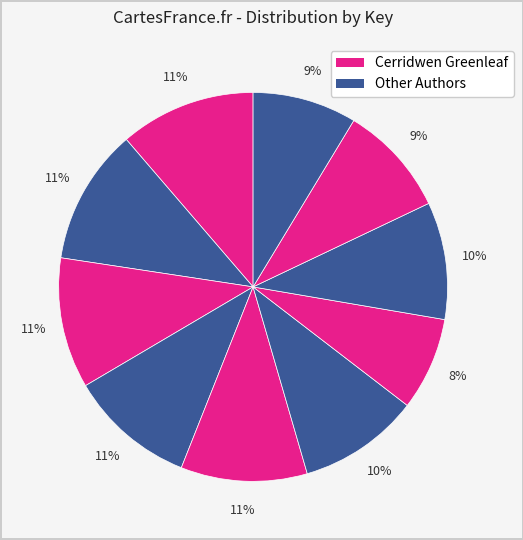

How many segments does this pie chart have?

10